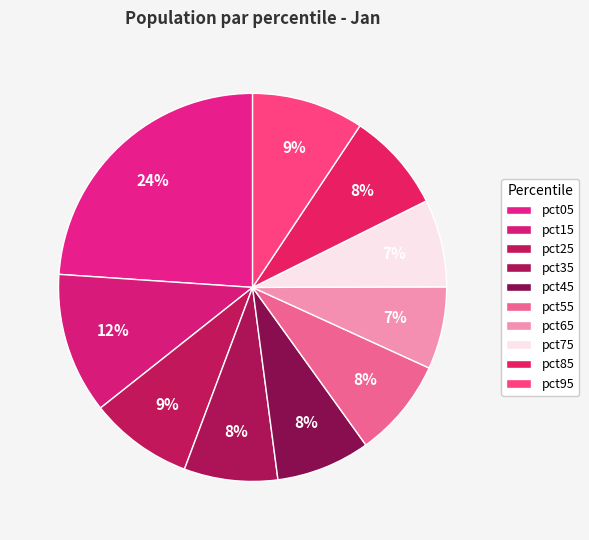

Is there any slice that represents more than half of the pie?

No